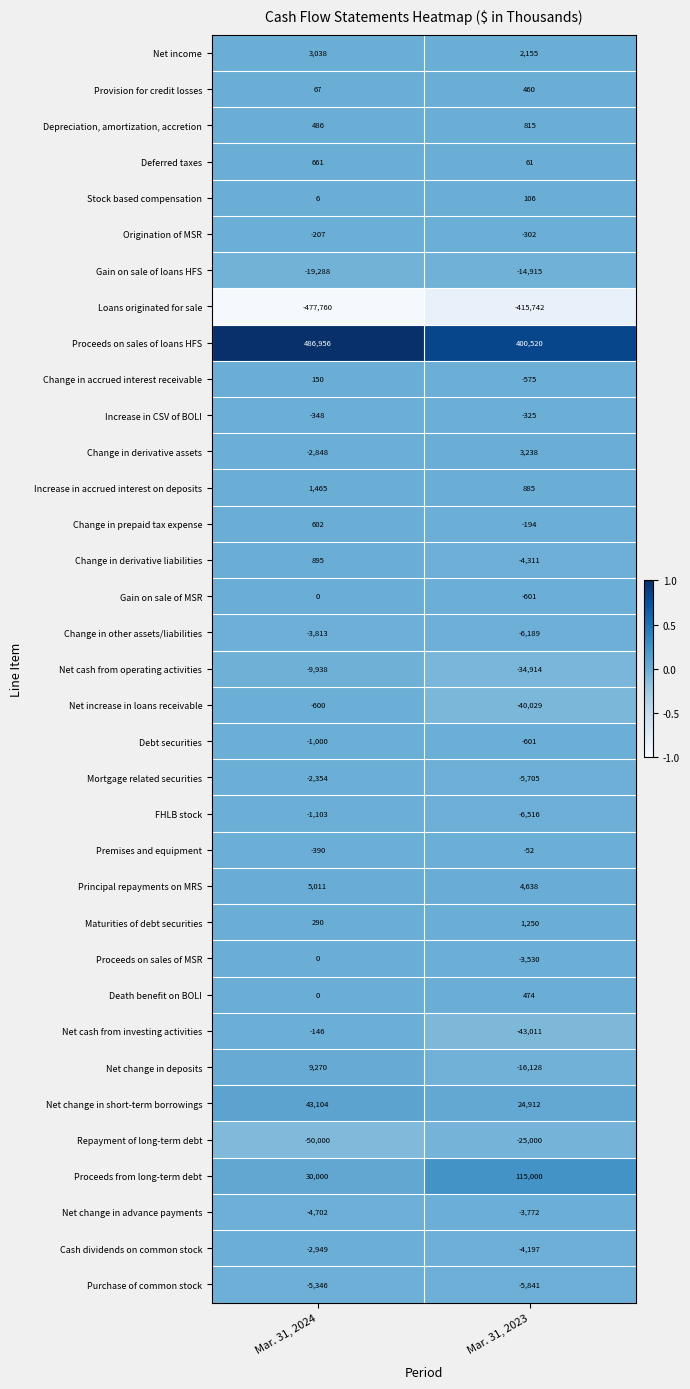

At how many categories does at least one series exceed 0?

2